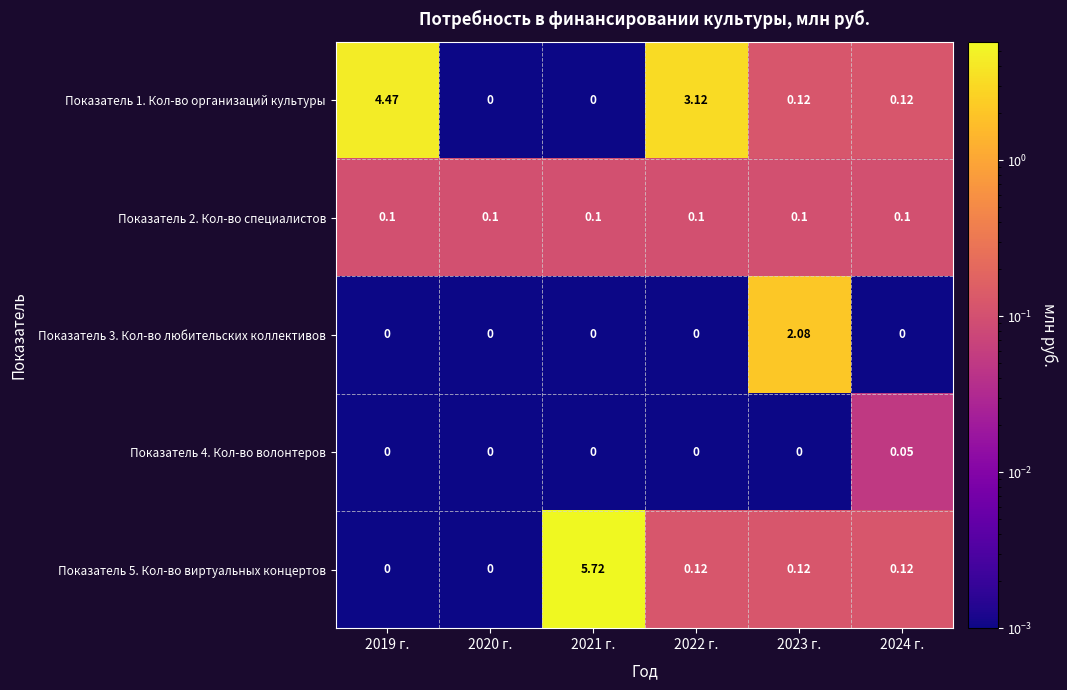

Is the value of Показатель 5. Кол-во виртуальных концертов at 2020 г. greater than the value of Показатель 2. Кол-во специалистов at 2022 г.?

No